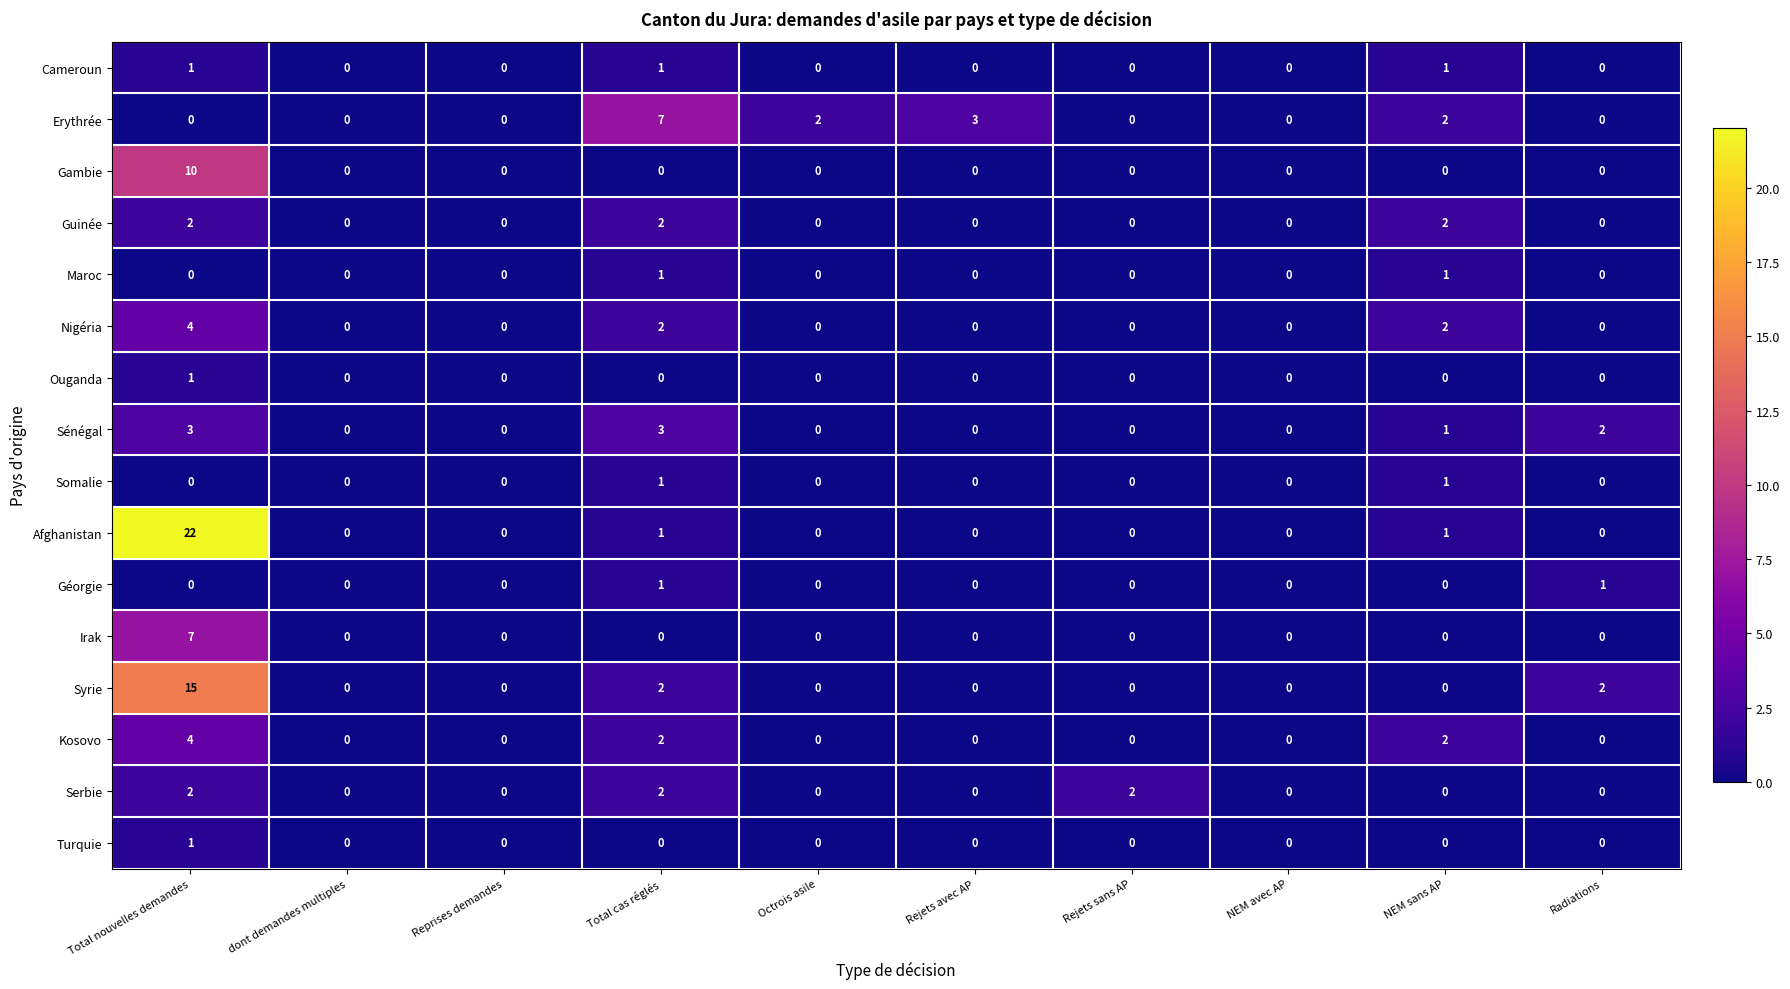

Which series has the largest range (max minus min)?

Afghanistan